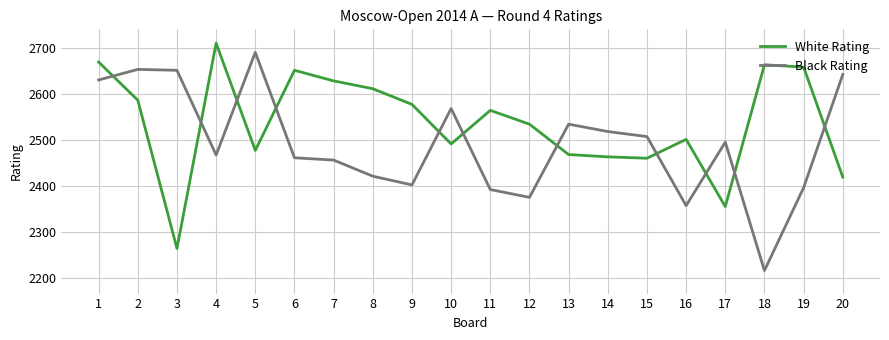

Which series has the largest range (max minus min)?

Black Rating